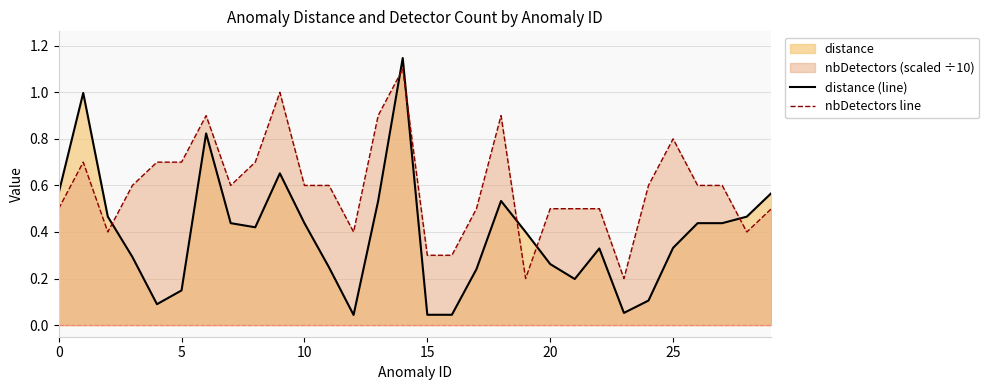

At which label does nbDetectors line reach its minimum?

19